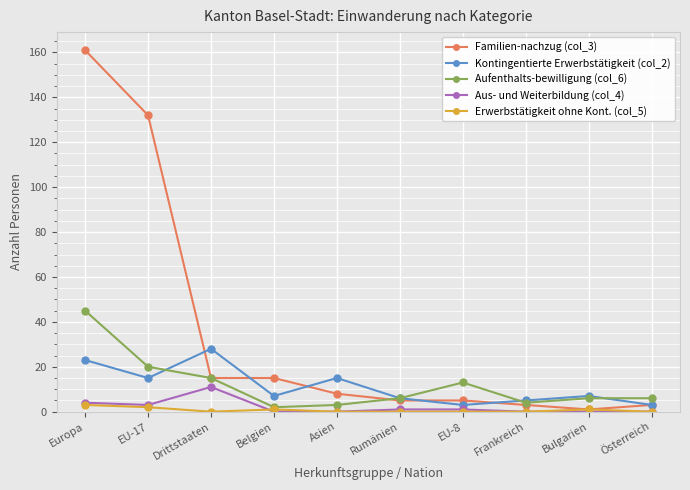

How many series are shown in this chart?

5